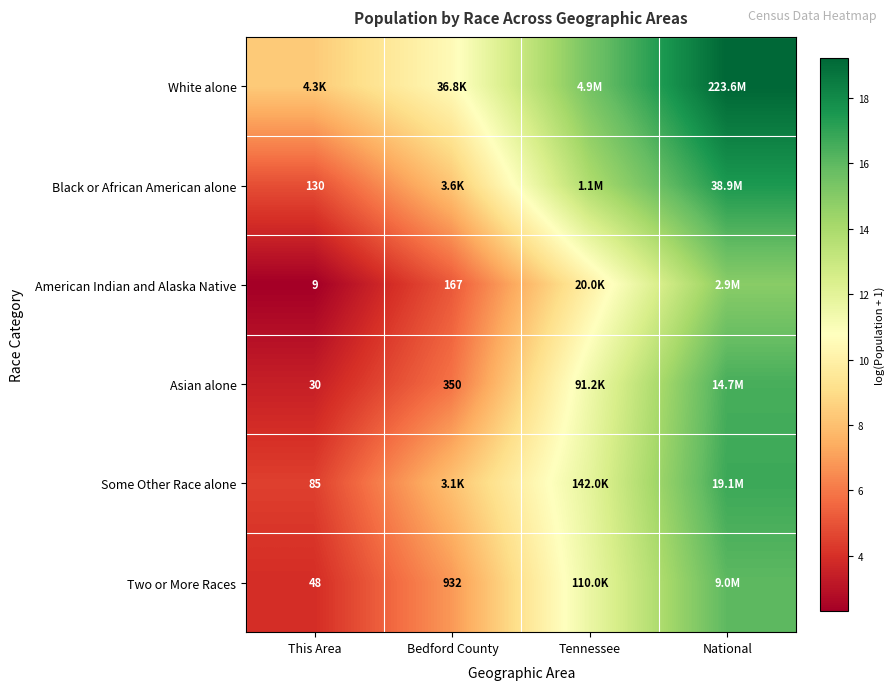

What is the difference between the second highest and second lowest values in the Black or African American alone series?

5.7